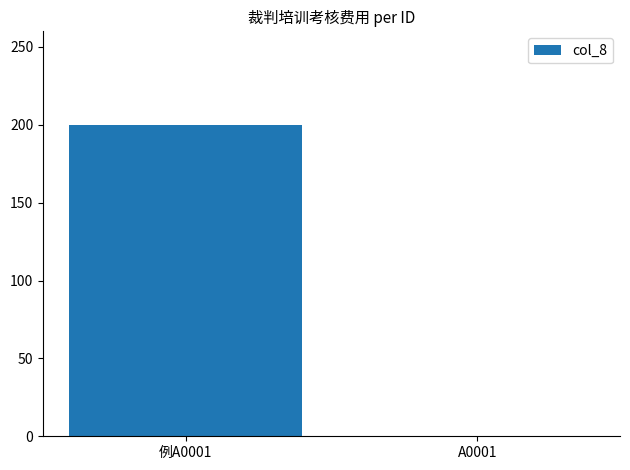

What is the approximate value at 例A0001, to the nearest 10?

200